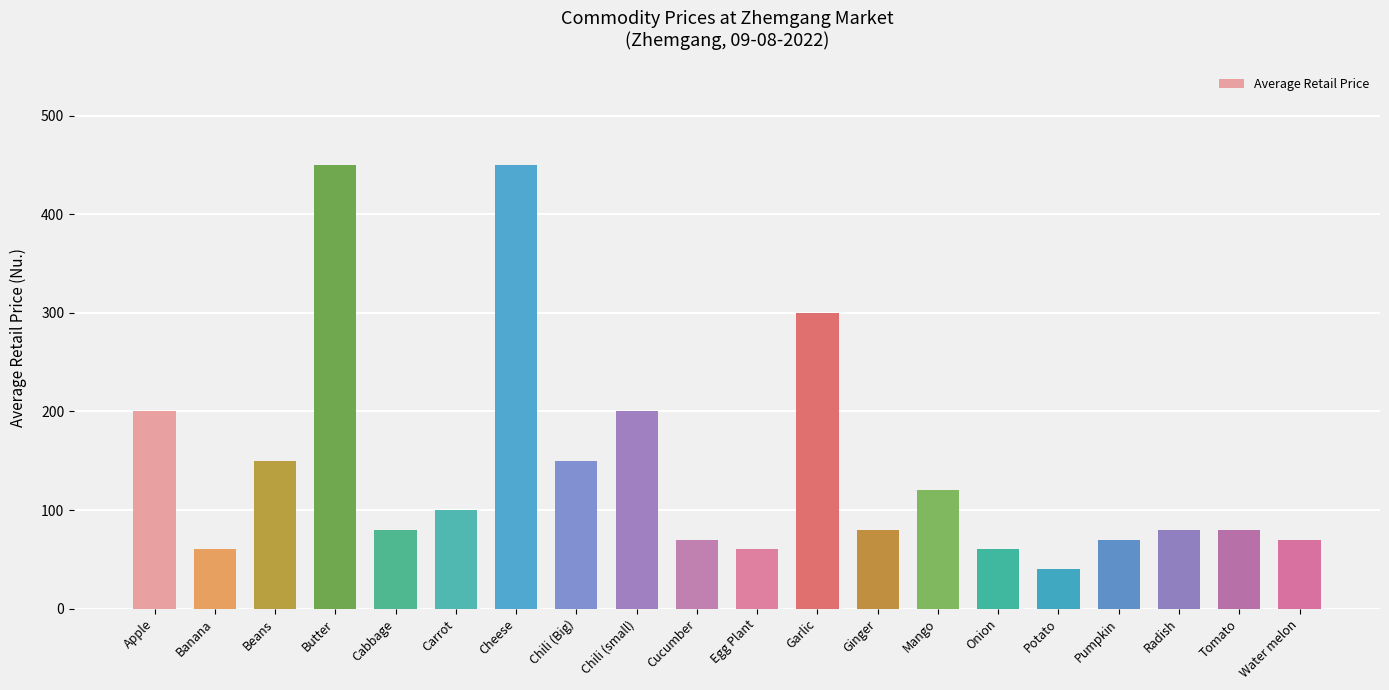

What is the change in value from Carrot to Cucumber?

-30